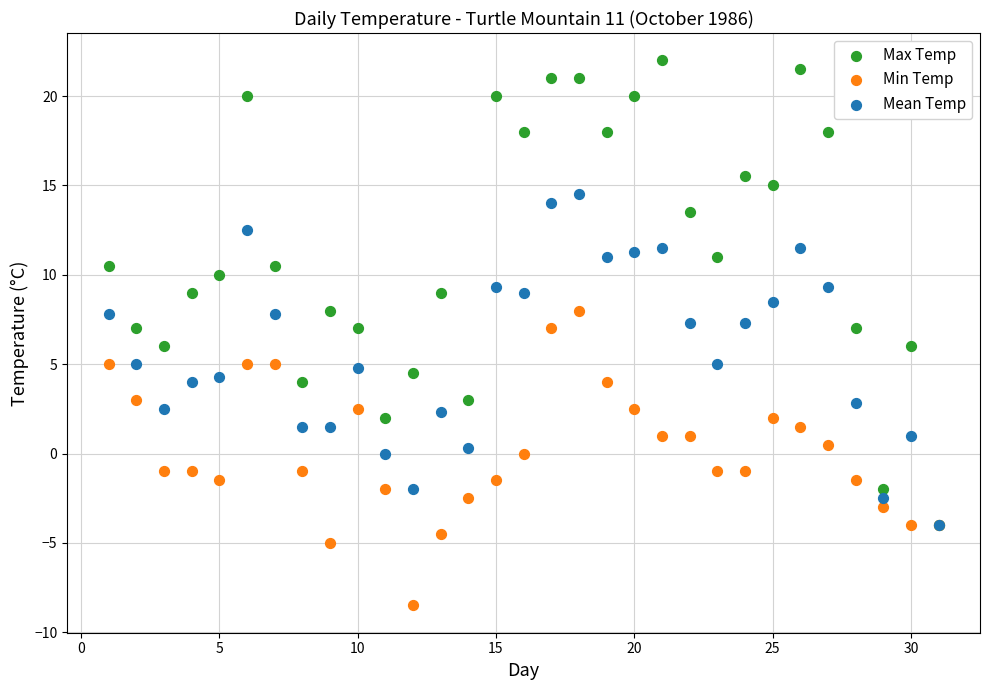

What are all the series names shown in the legend?

Max Temp, Min Temp, Mean Temp